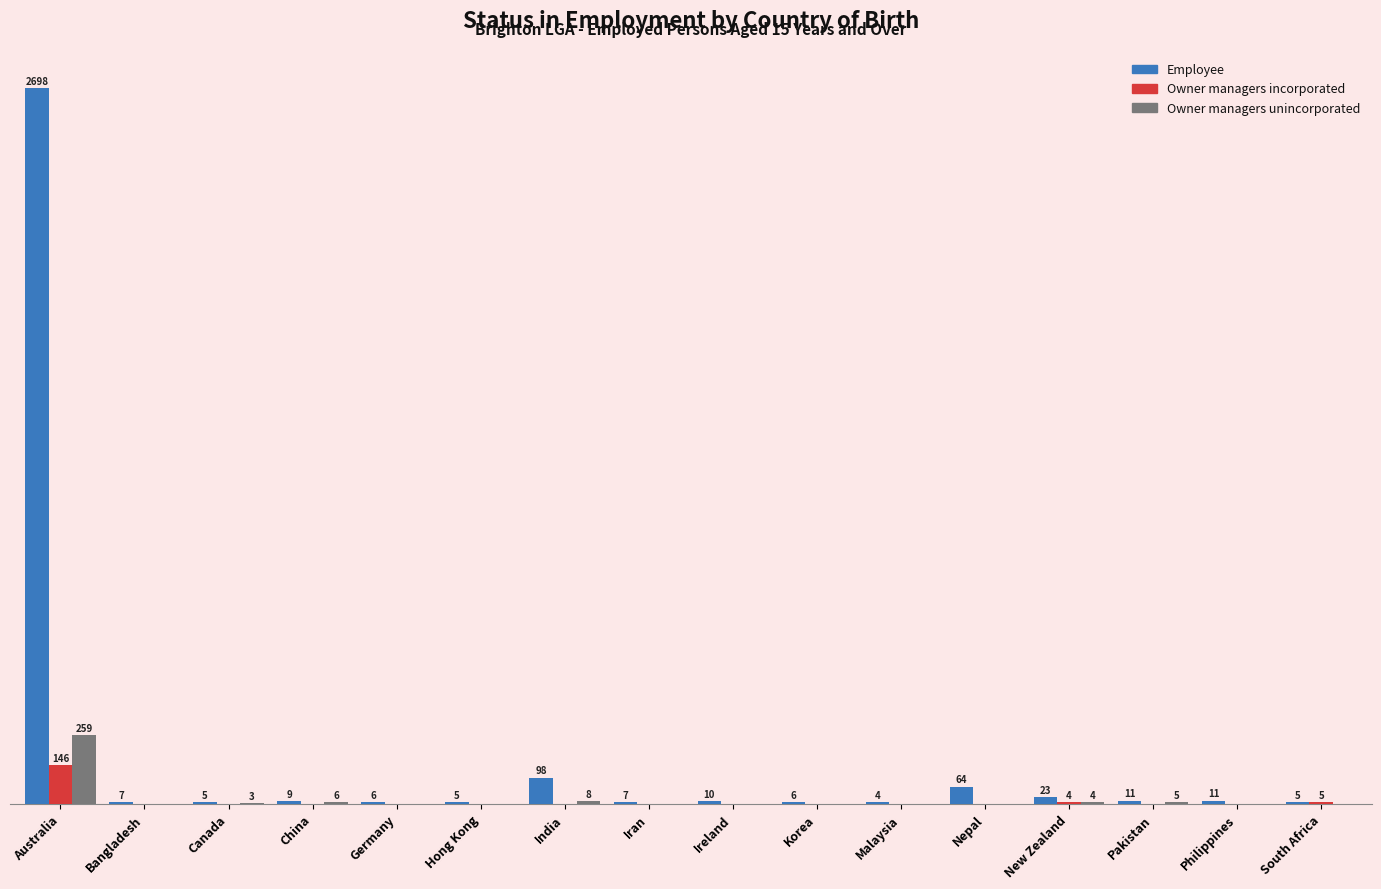

At which label does Owner managers incorporated reach its peak?

Australia